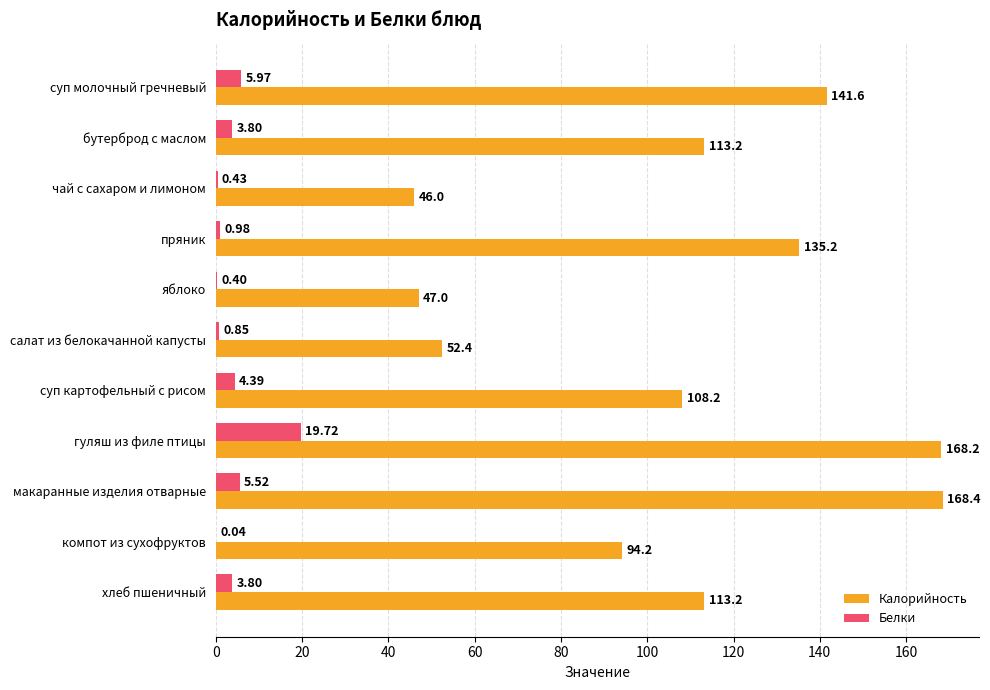

At which label does Калорийность reach its peak?

макаранные изделия отварные